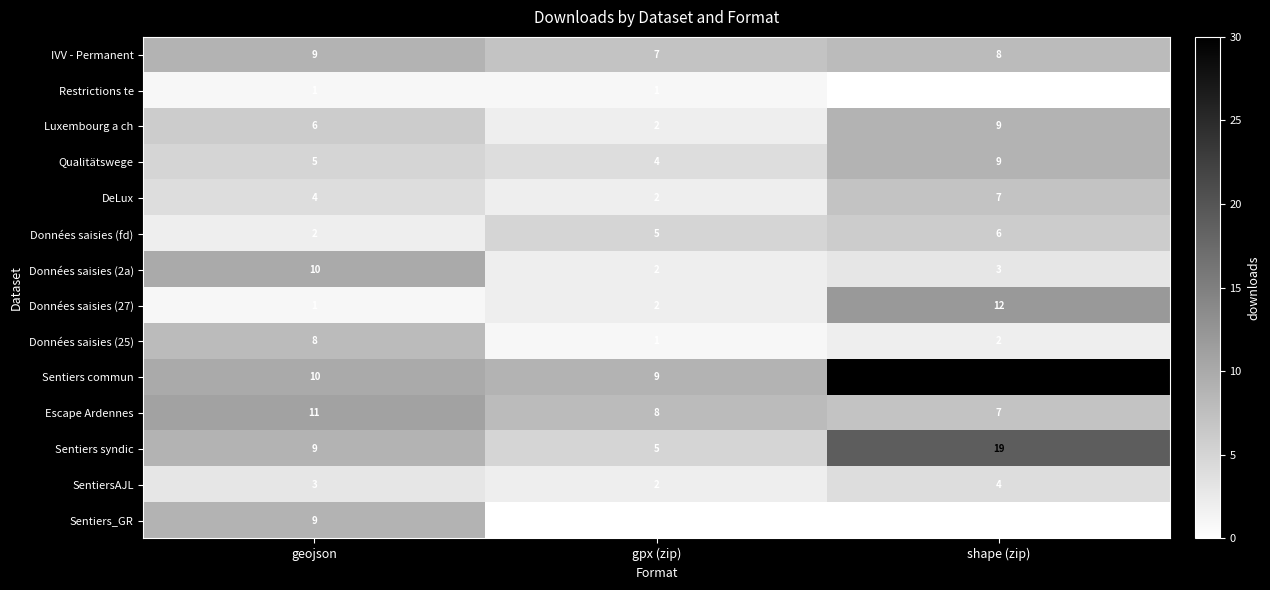

What is the difference between the maximum and minimum values in the Données saisies (fd) series?

4